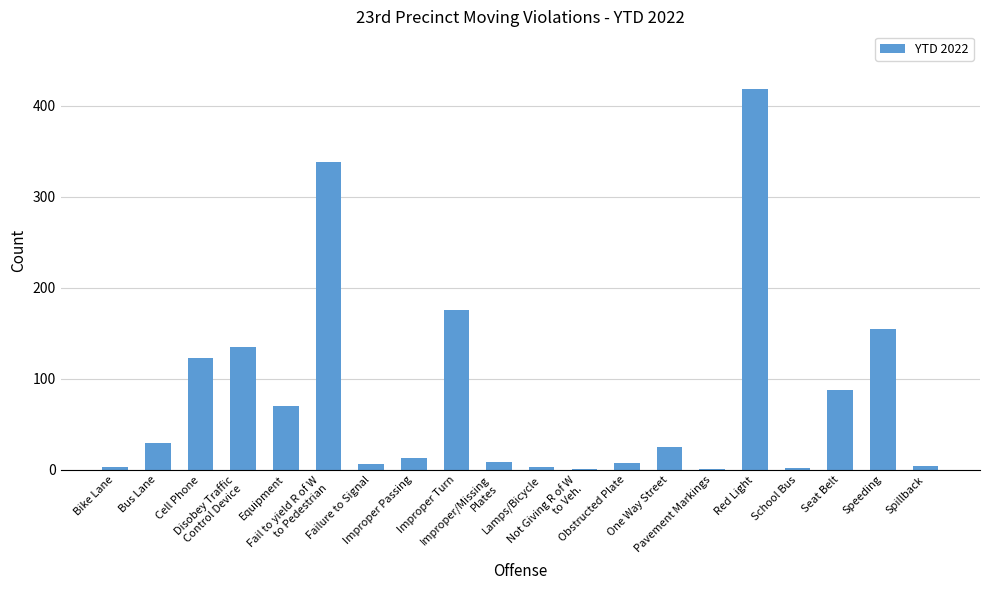

What is the sum of all values?

1607